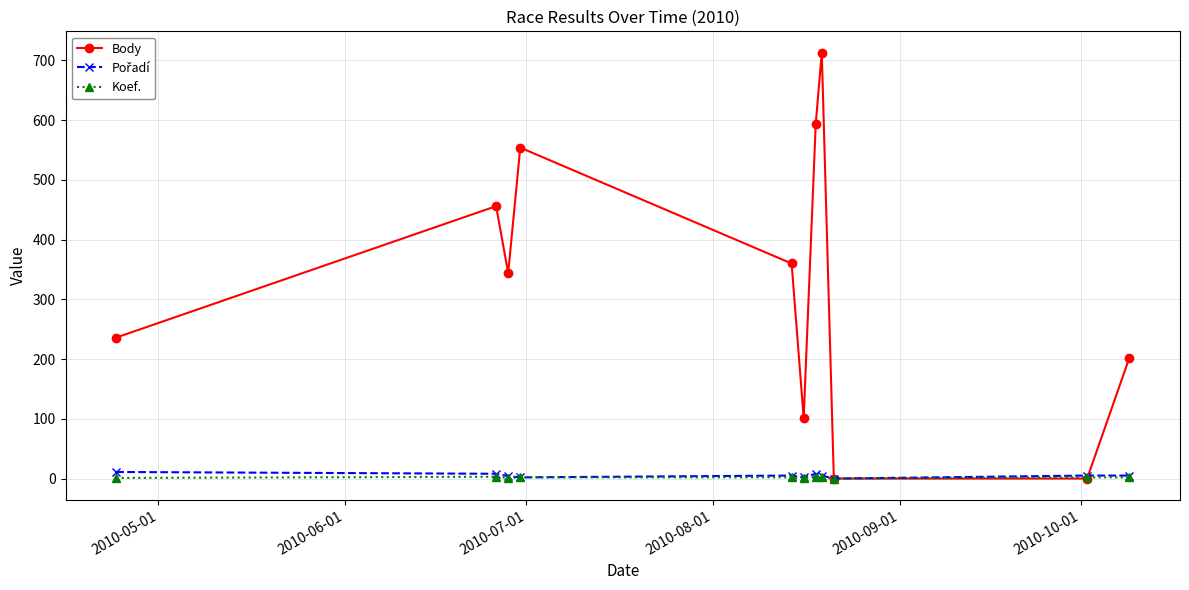

Which series has the largest total across all categories?

Body